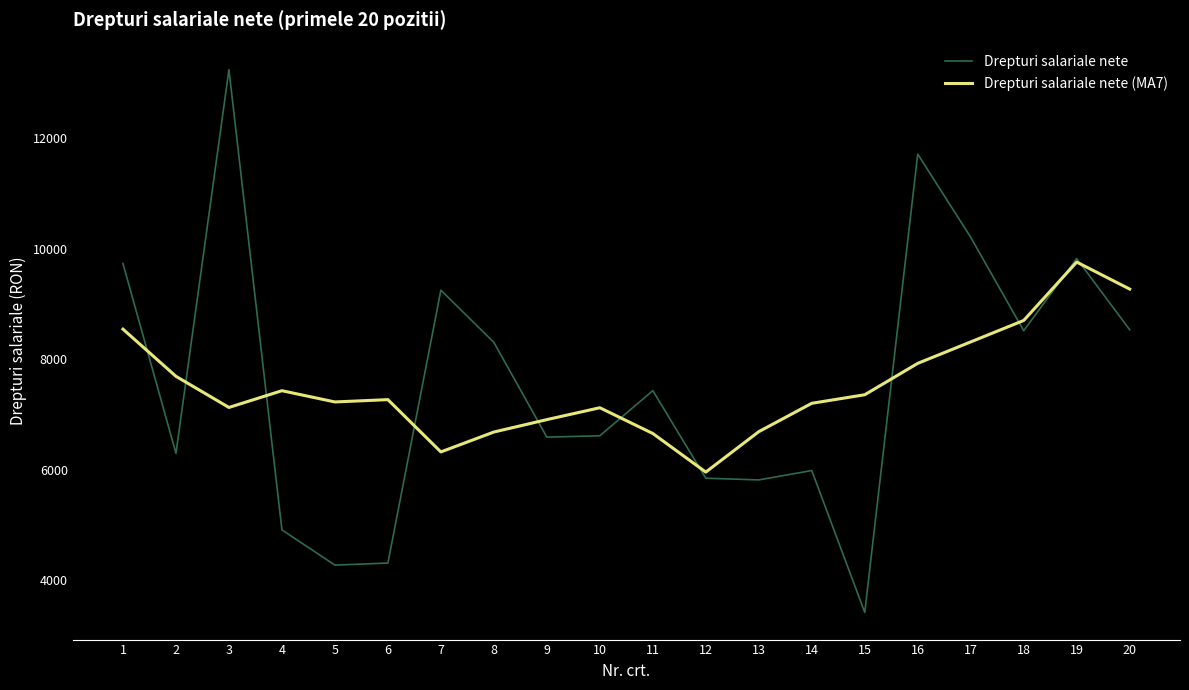

Which category has the highest value across all series?

3